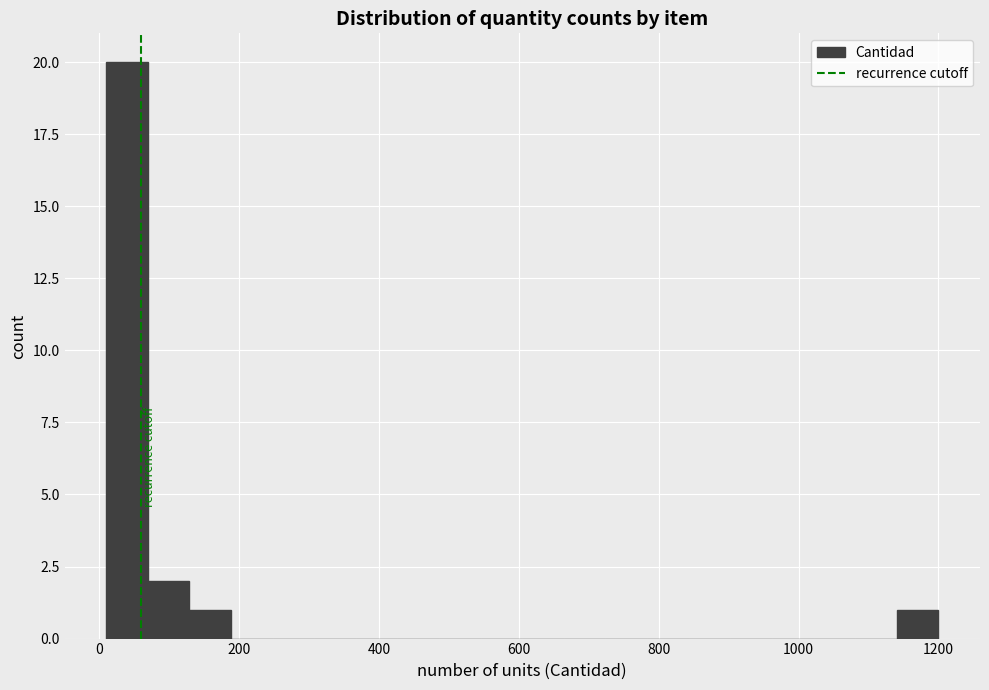

Read against the x-axis, roughly where is the centre of the tallest bar?

40